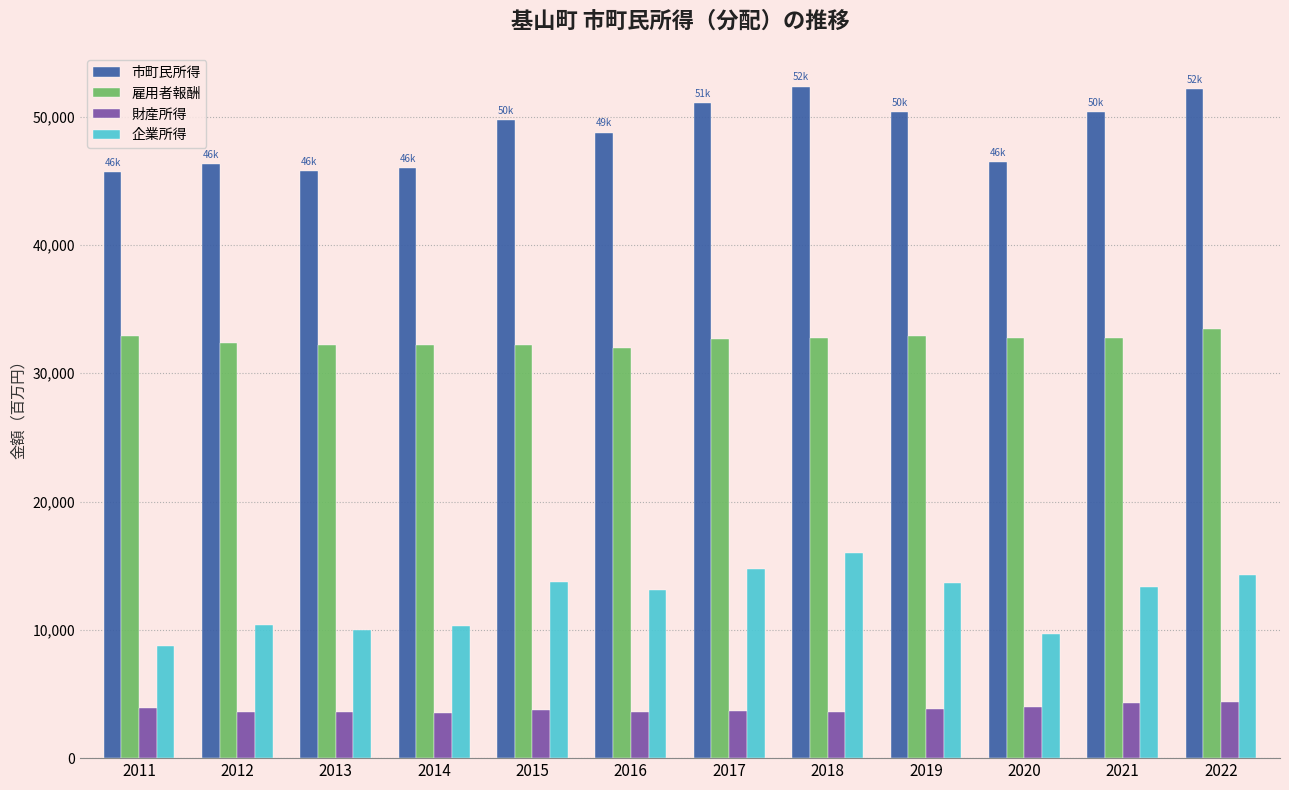

What is the difference between the highest and lowest values at 2021?

46066.8